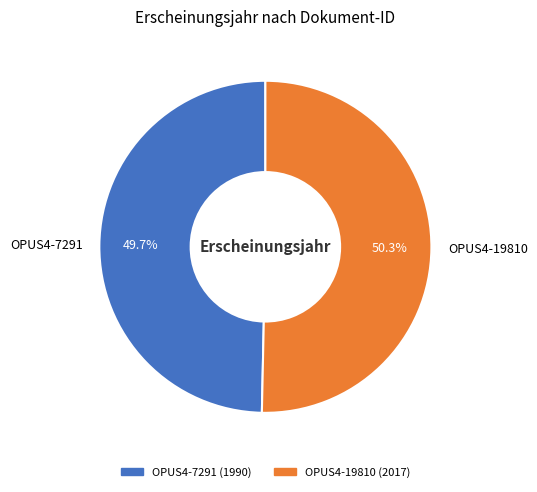

What is the ratio of the value at OPUS4-7291 to the value at OPUS4-19810?

1.0